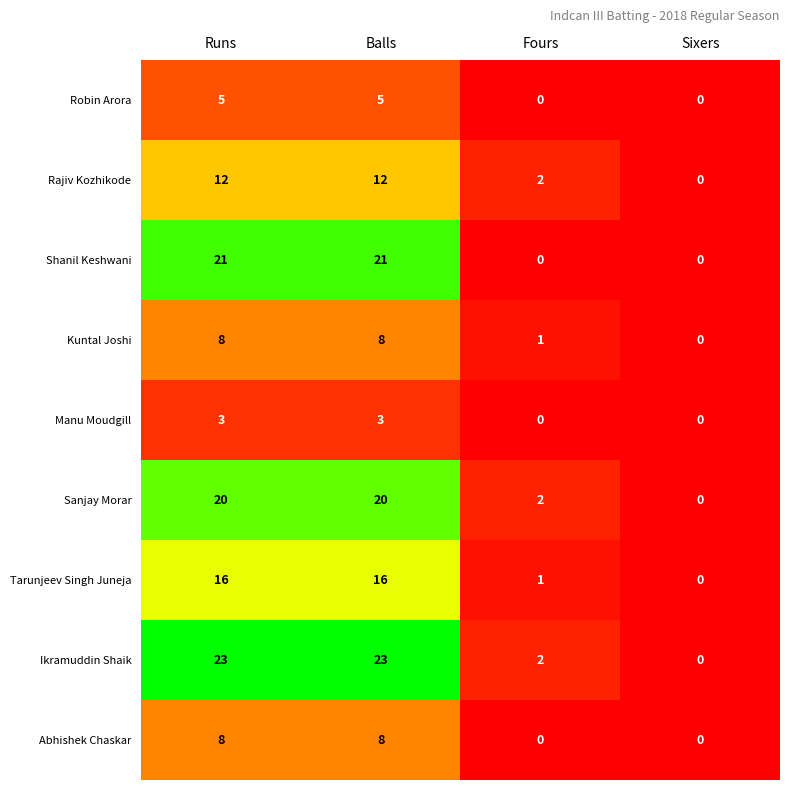

What is the maximum value shown in the chart?

23